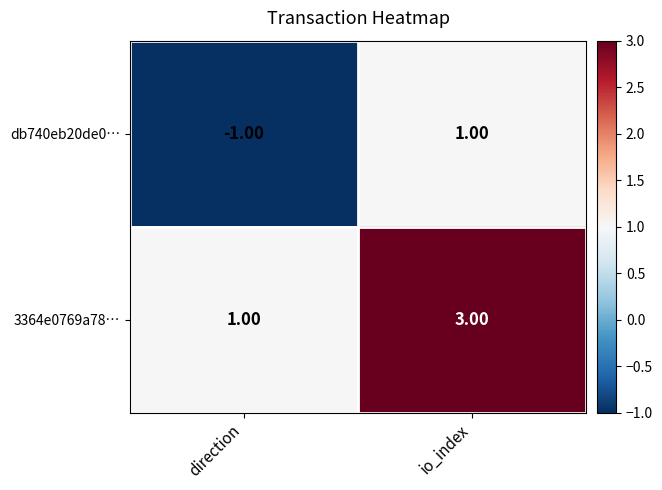

Is the value of db740eb20de0… at direction greater than the value of 3364e0769a78… at io_index?

No